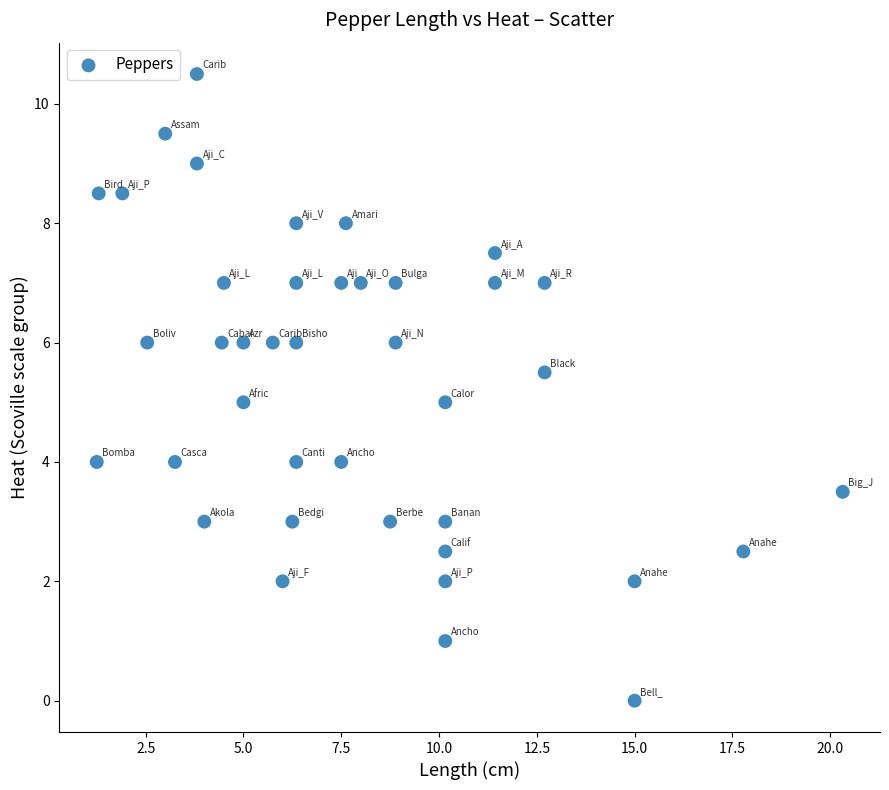

What is the range of X values (max minus min)?

19.1